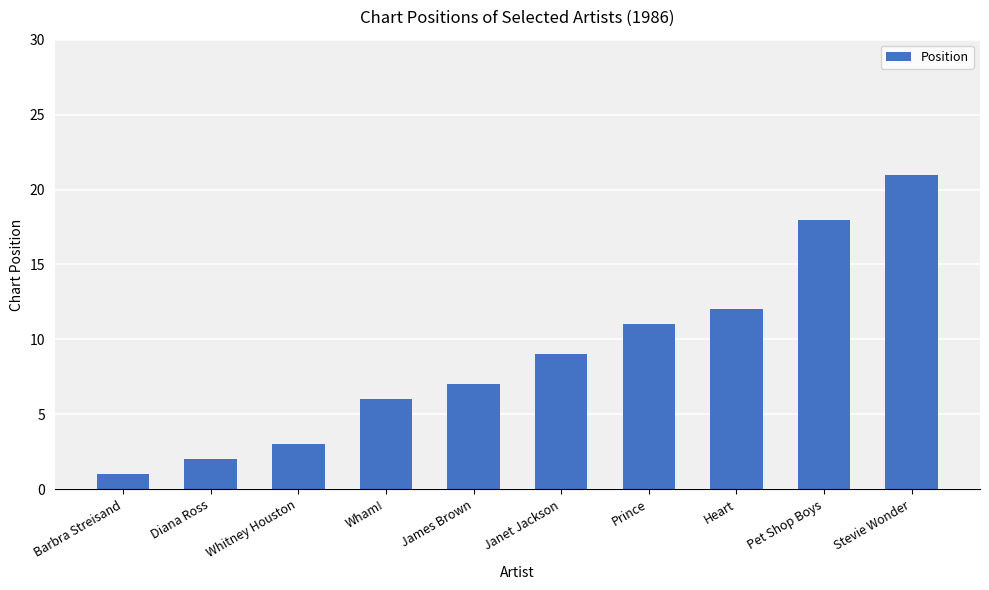

Between James Brown and Wham!, which is larger?

James Brown